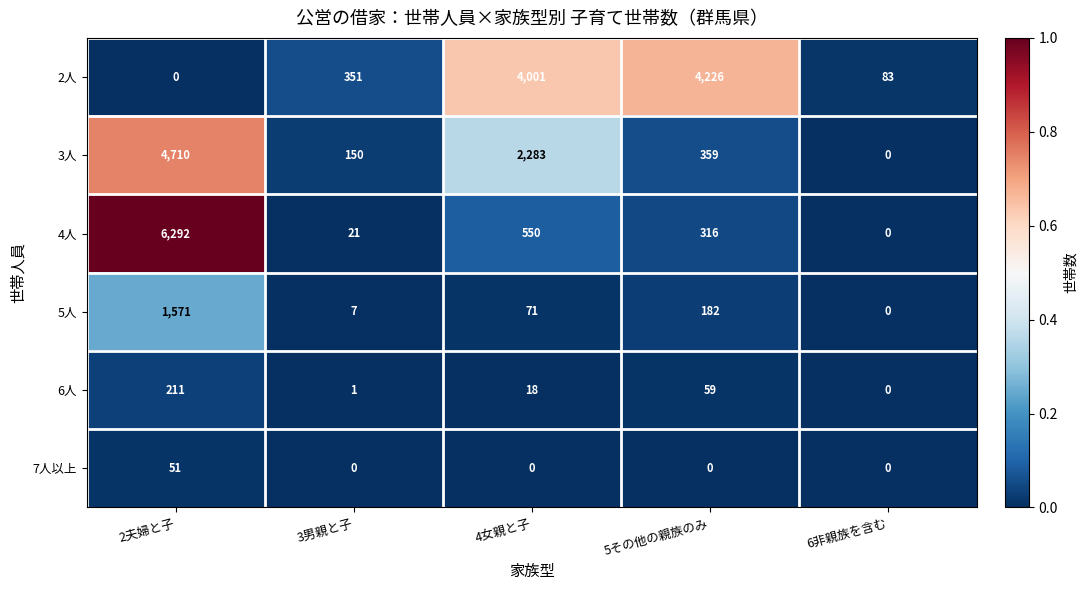

Reading left to right, what are all the values shown in this chart?

2人: 2夫婦と子=0	3男親と子=351	4女親と子=4001	5その他の親族のみ=4226	6非親族を含む=83
3人: 2夫婦と子=4710	3男親と子=150	4女親と子=2283	5その他の親族のみ=359	6非親族を含む=0
4人: 2夫婦と子=6292	3男親と子=21	4女親と子=550	5その他の親族のみ=316	6非親族を含む=0
5人: 2夫婦と子=1571	3男親と子=7	4女親と子=71	5その他の親族のみ=182	6非親族を含む=0
6人: 2夫婦と子=211	3男親と子=1	4女親と子=18	5その他の親族のみ=59	6非親族を含む=0
7人以上: 2夫婦と子=51	3男親と子=0	4女親と子=0	5その他の親族のみ=0	6非親族を含む=0